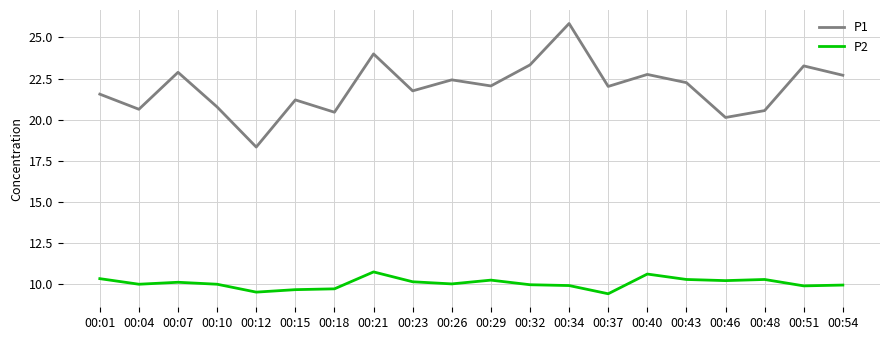

True or false: P2 has a value of 14.5 at 00:18.

False